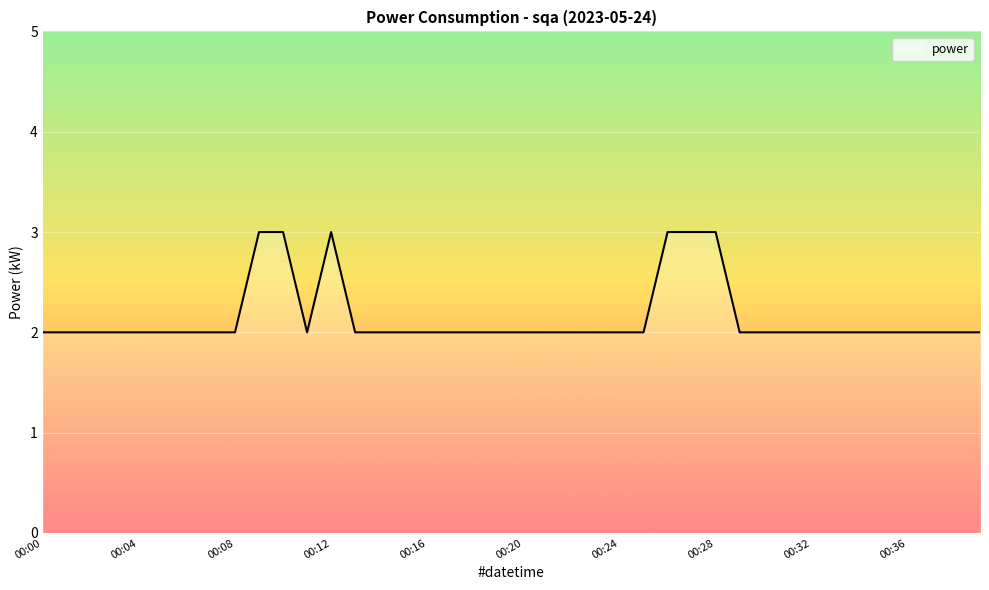

How many distinct data groups are displayed?

1